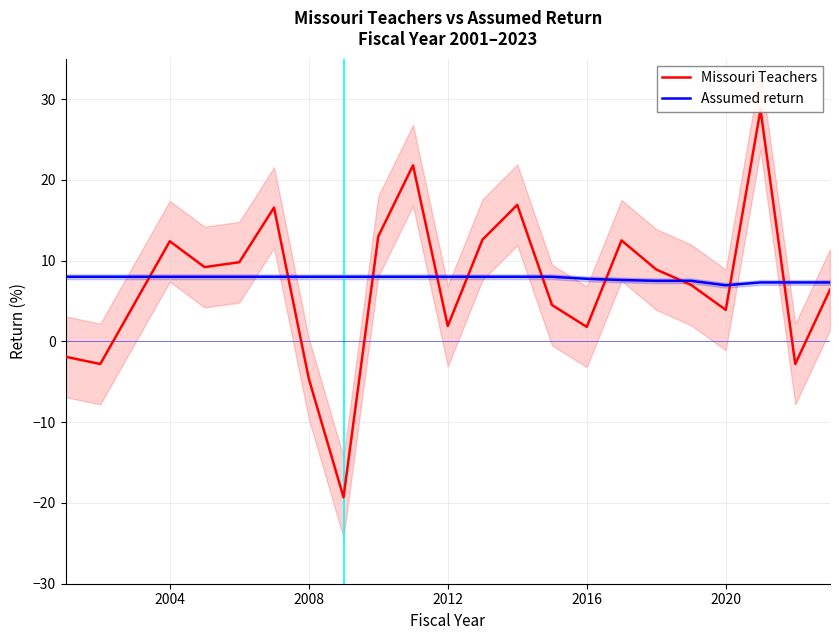

Is it true that Assumed return equals 8.0 at 2008?

True